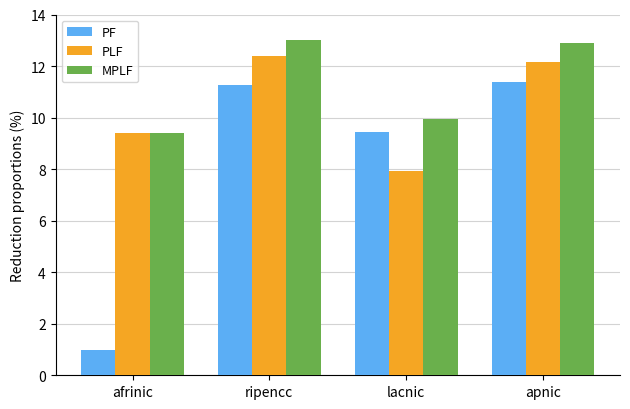

Does the chart contain any negative values?

No